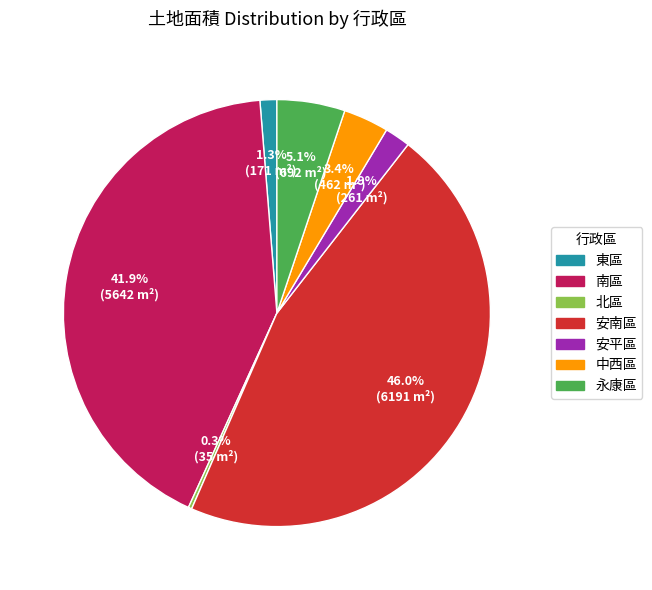

How much of the chart is everything except 永康區?

94.9%